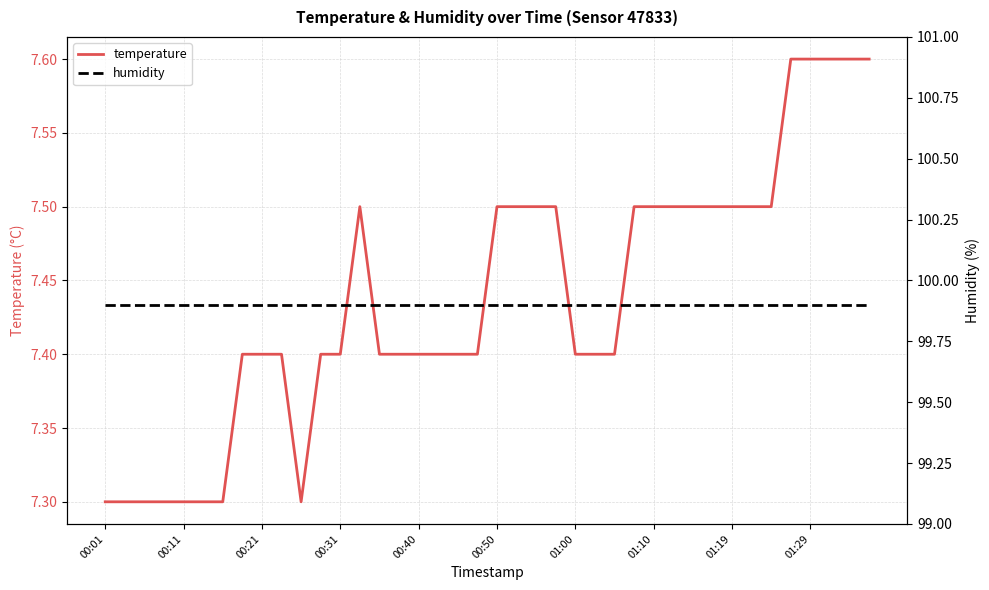

At which category does temperature reach its first local valley?

10